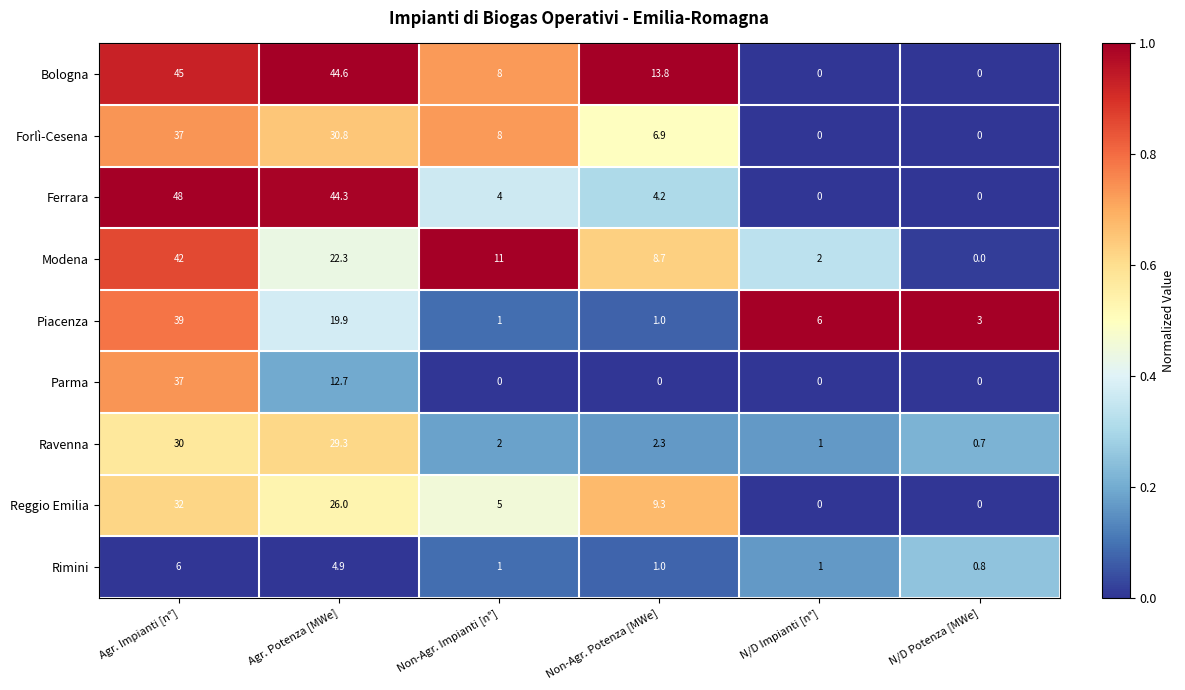

Rank the categories by Ravenna value from lowest to highest.

N/D Potenza [MWe], N/D Impianti [n°], Non-Agr. Impianti [n°], Non-Agr. Potenza [MWe], Agr. Potenza [MWe], Agr. Impianti [n°]